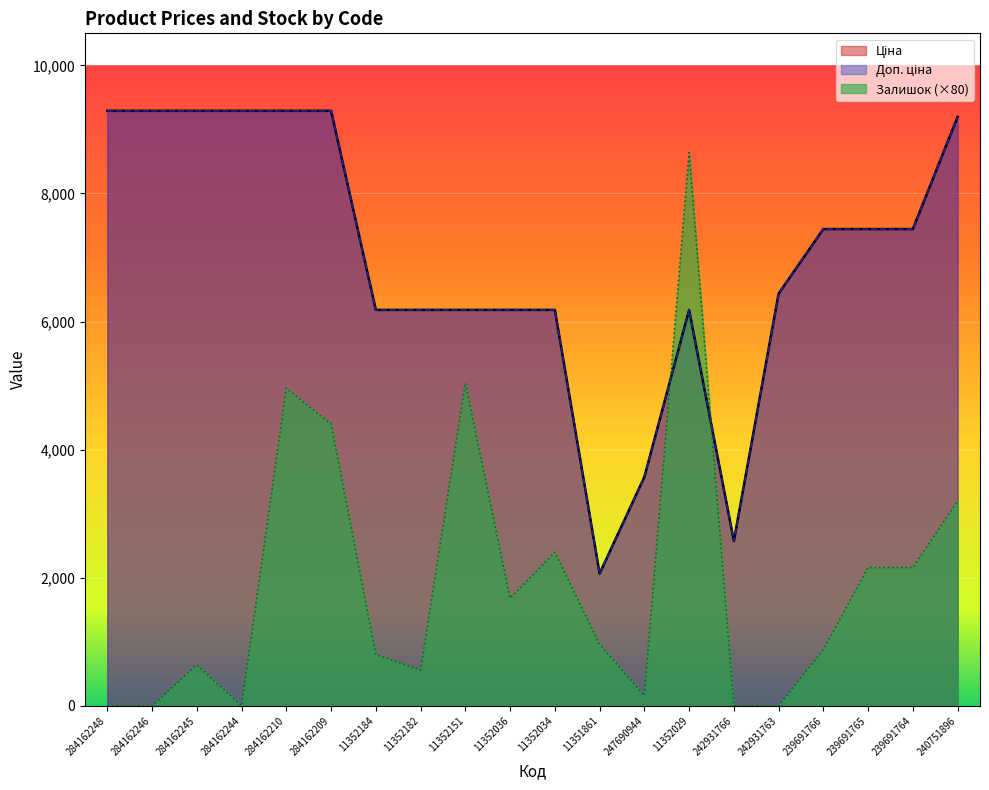

Does the chart display data point markers on the line(s)?

No